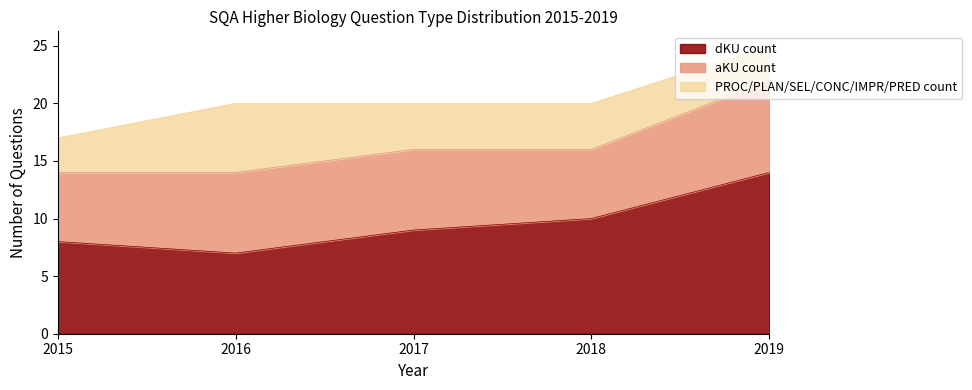

What is the difference between the aKU count values at 2018 and 2019?

2